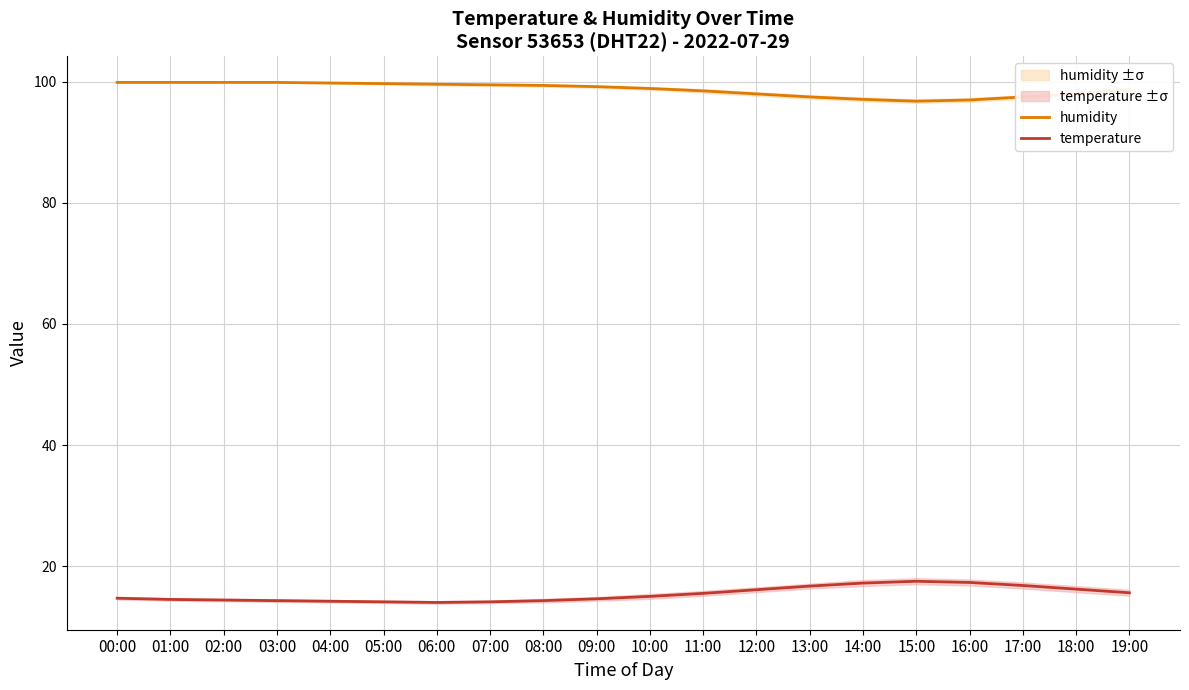

How many values in the temperature series are below 15?

10